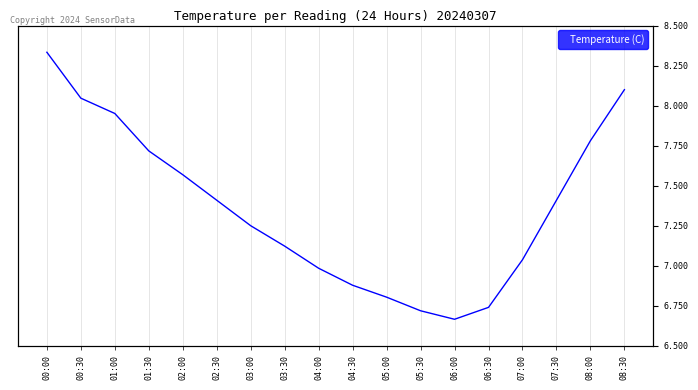

Which category has the lowest value across all series?

06:00